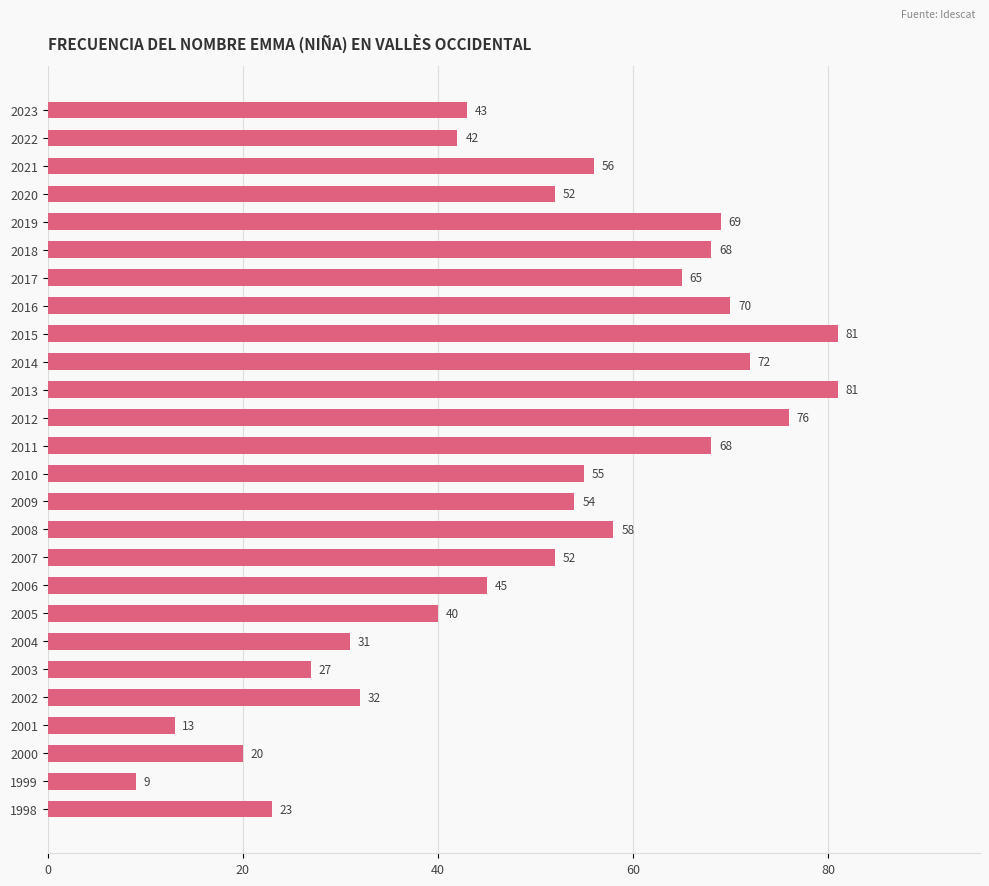

The chart shows a value of 110 at 2013. True or false?

False